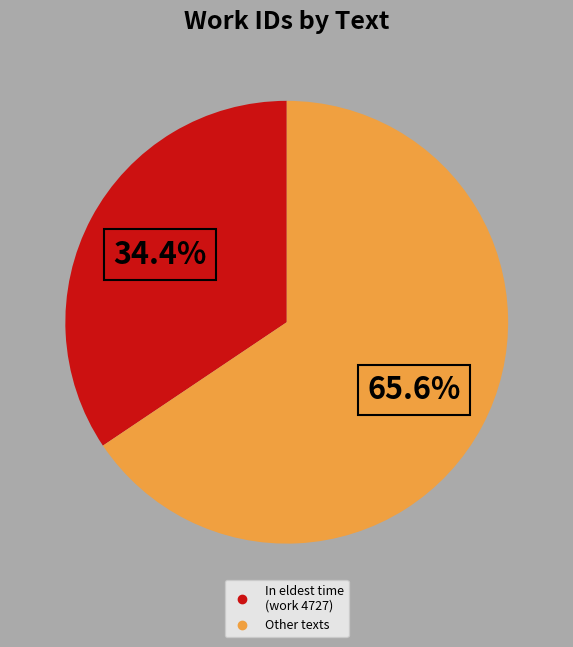

Is there a majority slice in this chart?

Yes